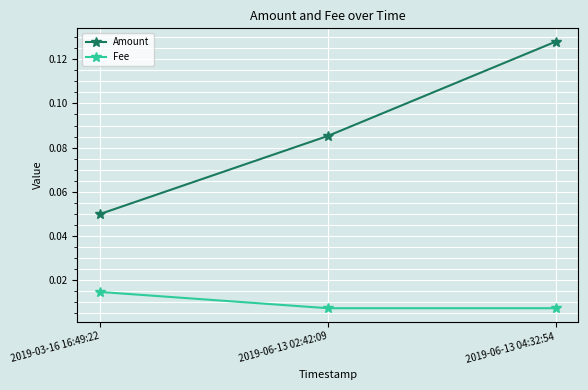

Which series has the largest range (max minus min)?

Amount